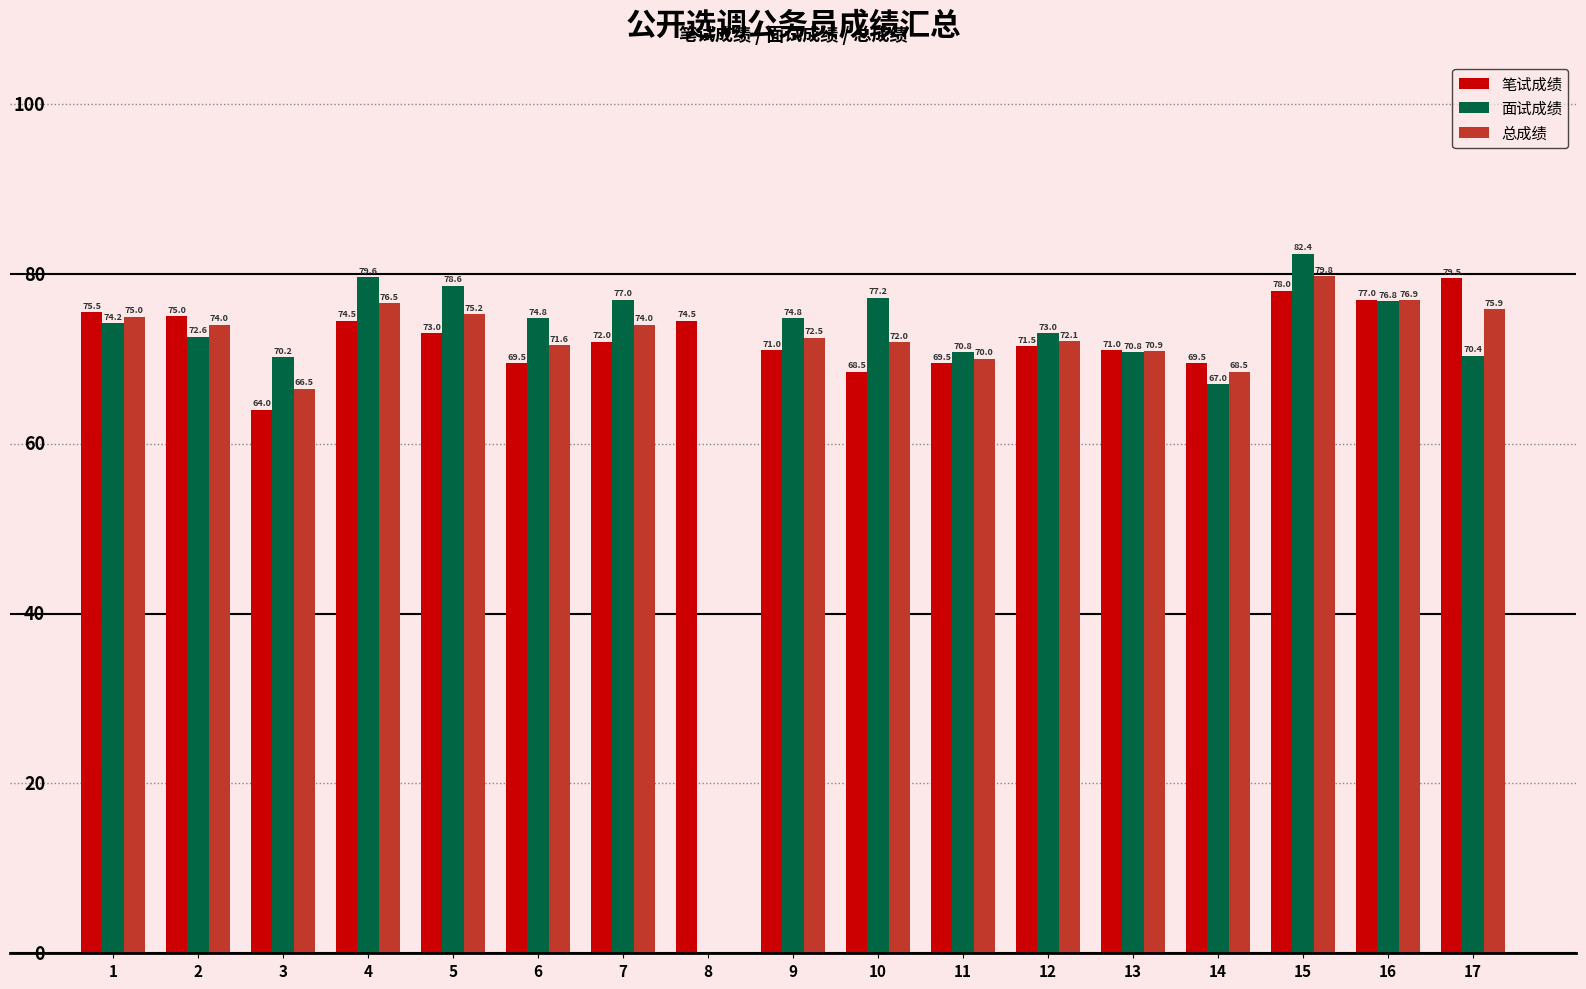

At which label does 笔试成绩 reach its peak?

17